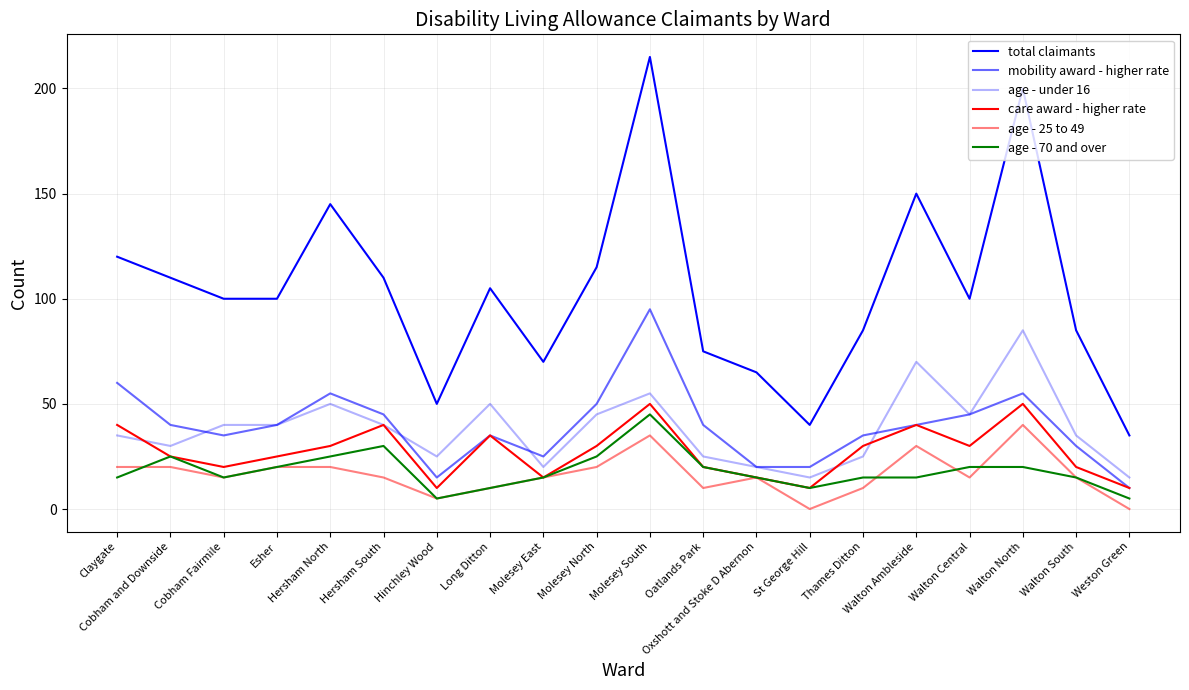

What is the label of the 5th point from the left?

Hersham North